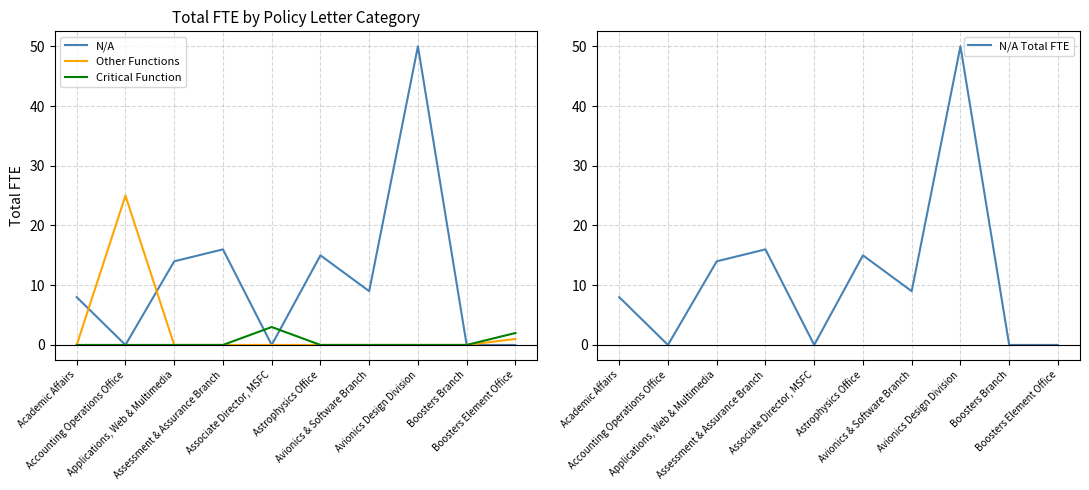

Which series has the widest spread of values?

N/A